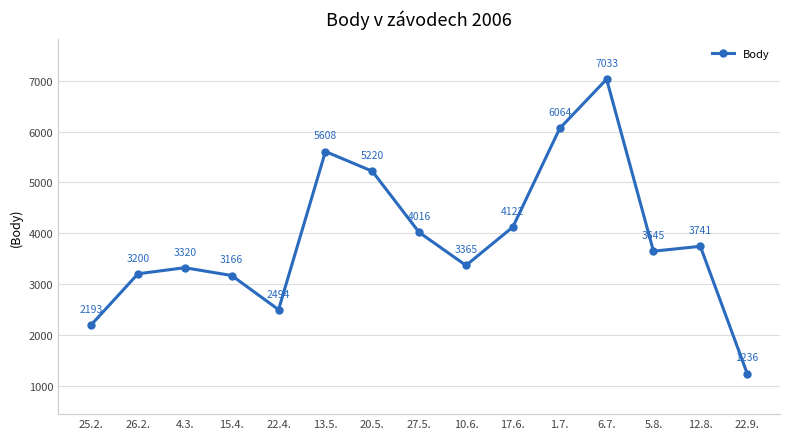

What is the smallest value displayed?

1236